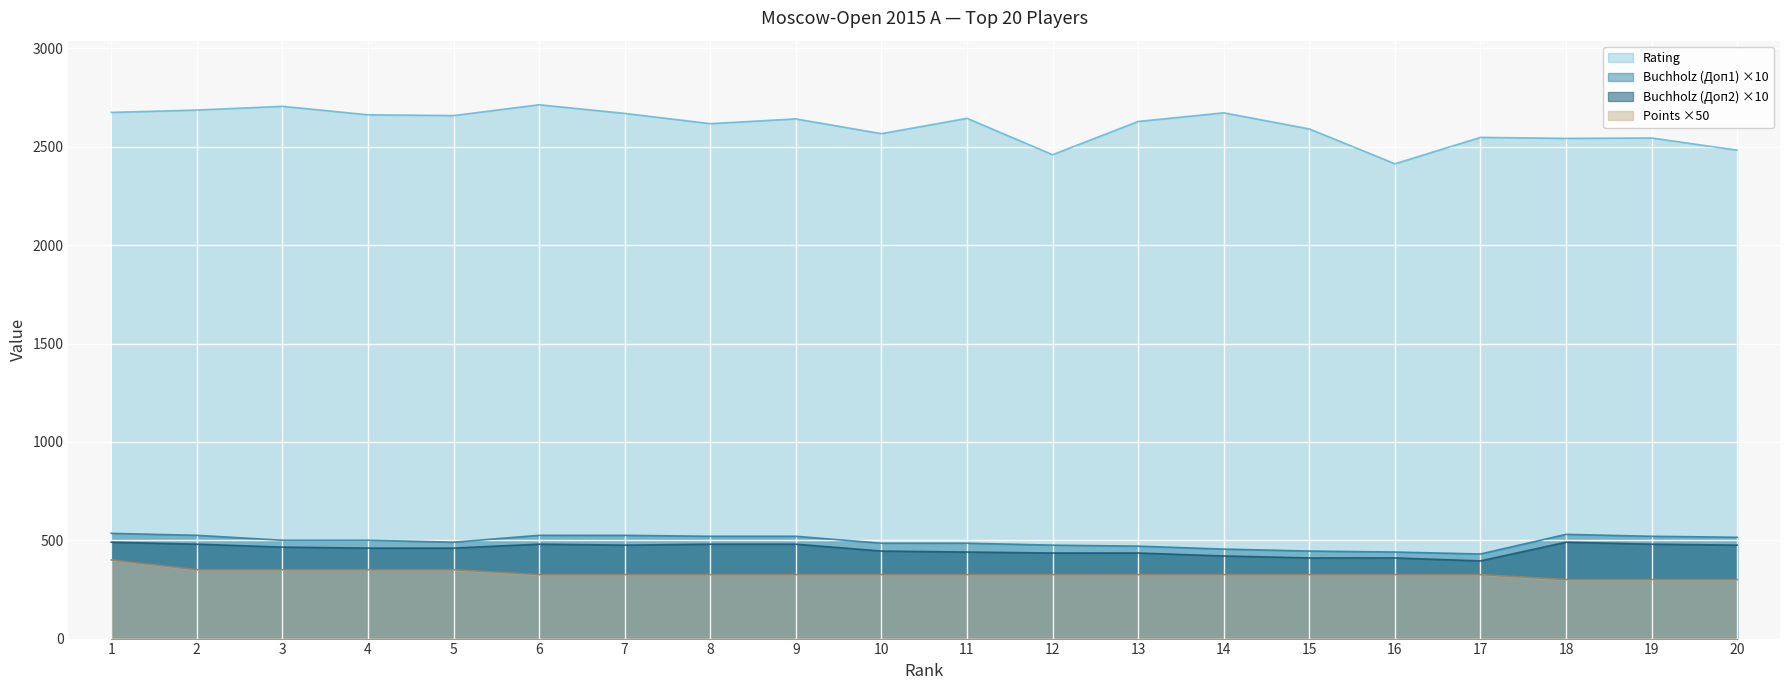

What is the value of the Buchholz (Doп2) point at the 17th from the left?

395